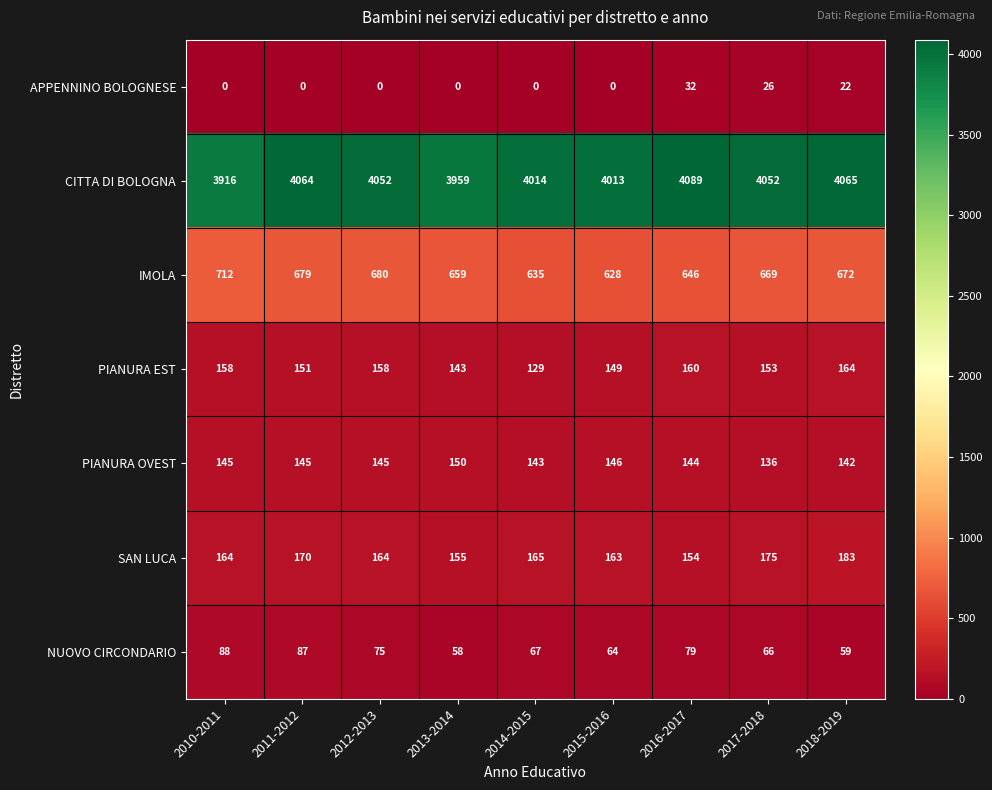

List the series in order of their peak value, lowest first.

APPENNINO BOLOGNESE, NUOVO CIRCONDARIO, PIANURA OVEST, PIANURA EST, SAN LUCA, IMOLA, CITTA DI BOLOGNA